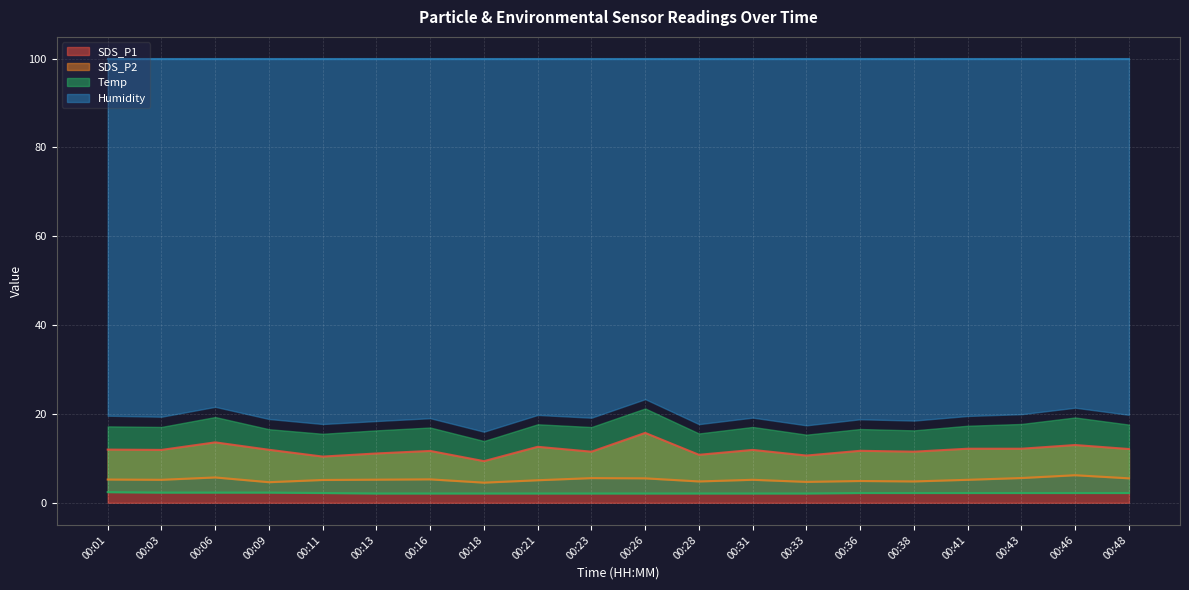

At which category does SDS_P1 reach its first local peak?

00:06